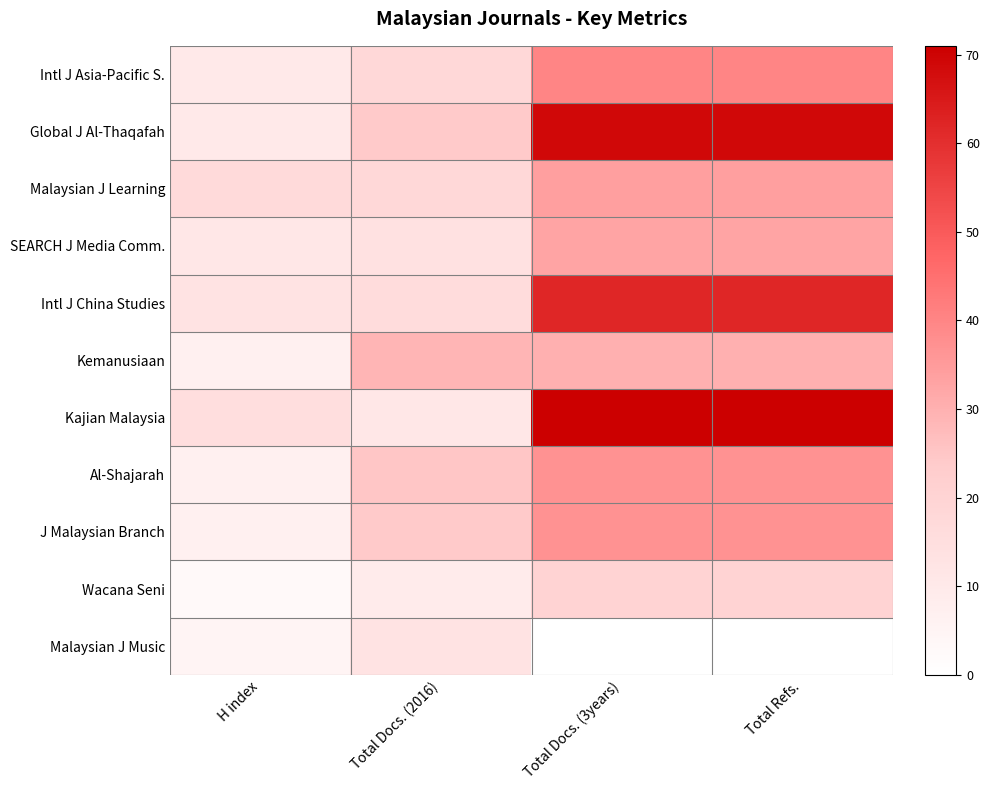

Count the number of data series in this chart.

11